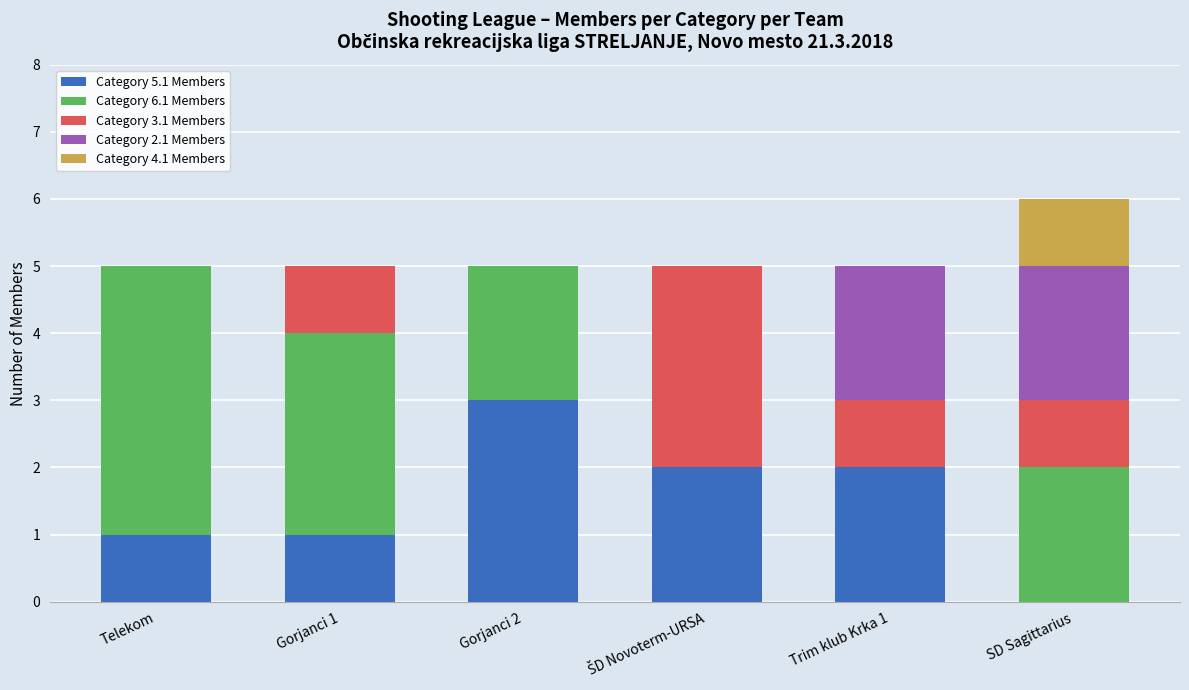

At which category is the sum across all series the highest?

SD Sagittarius